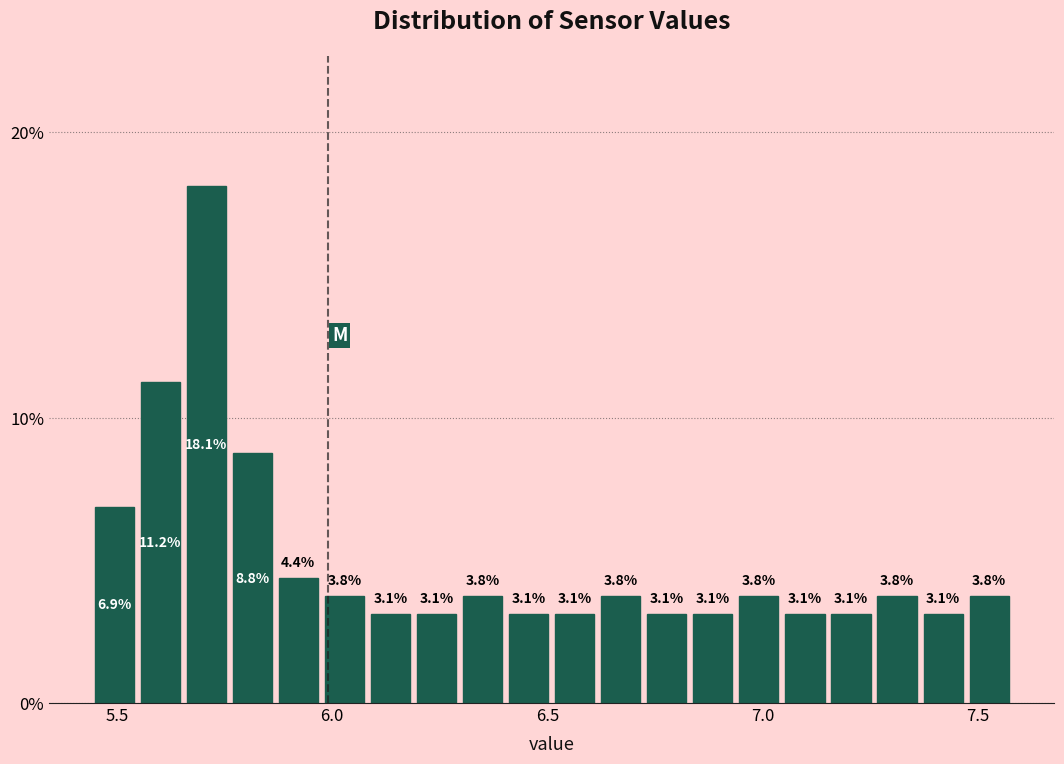

Around what value on the x-axis is the tallest bar? Give the approximate position of its centre, as read against the axis.

5.70